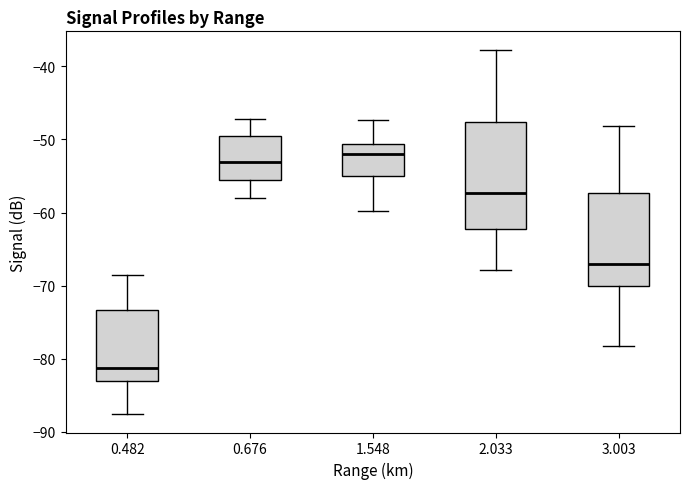

Reading left to right, read every box against the y-axis: the position of its median line, the range the box covers, and the ends of its whiskers. The values are not printed on the chart, so give them approximately, as read against the axis.

0.482: median -81, box -83 to -73, whiskers -88 to -69
0.676: median -53, box -56 to -50, whiskers -58 to -47
1.548: median -52, box -55 to -51, whiskers -60 to -47
2.033: median -57, box -62 to -48, whiskers -68 to -38
3.003: median -67, box -70 to -57, whiskers -78 to -48